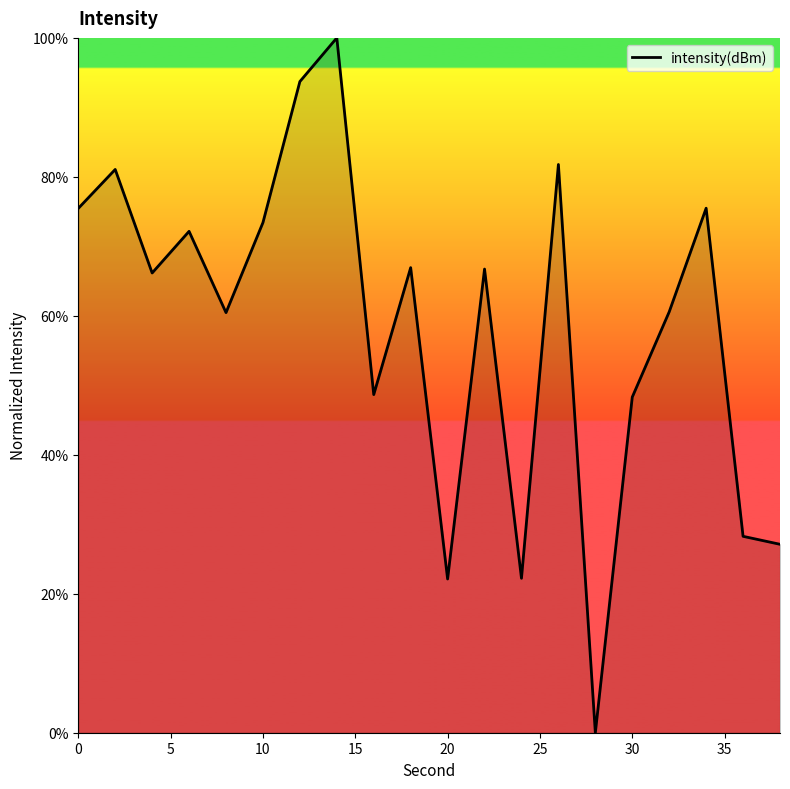

What is the difference between the maximum and minimum values?

100.0